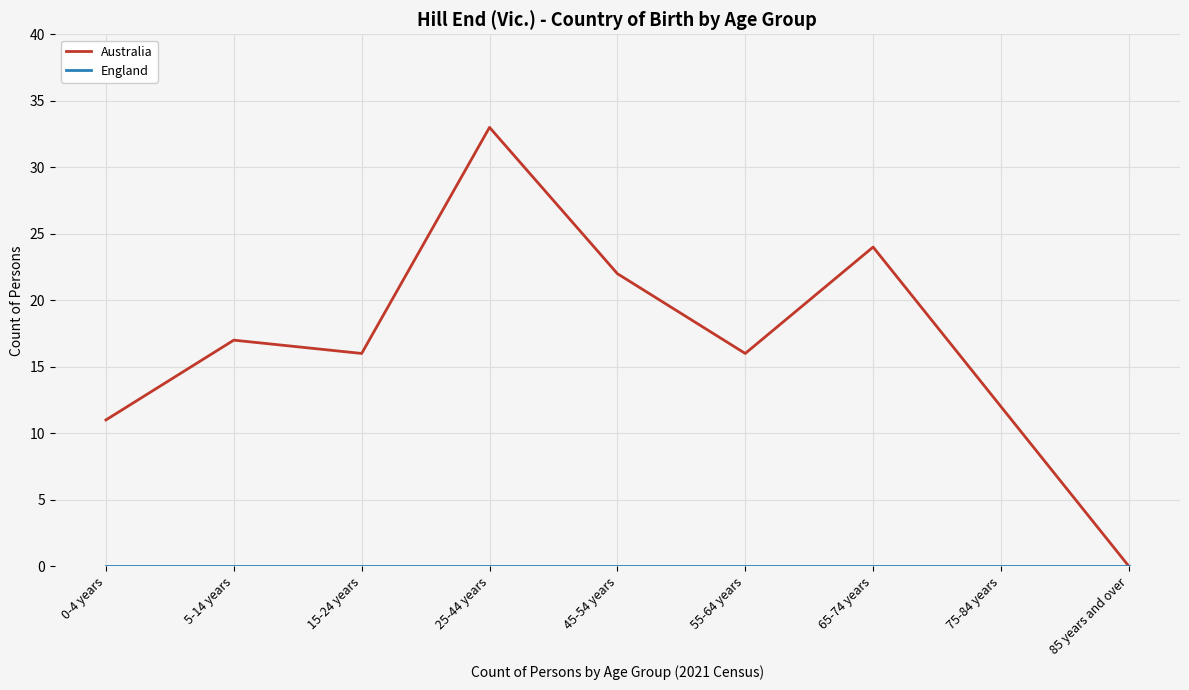

What value does the Australia series have at 15-24 years?

16